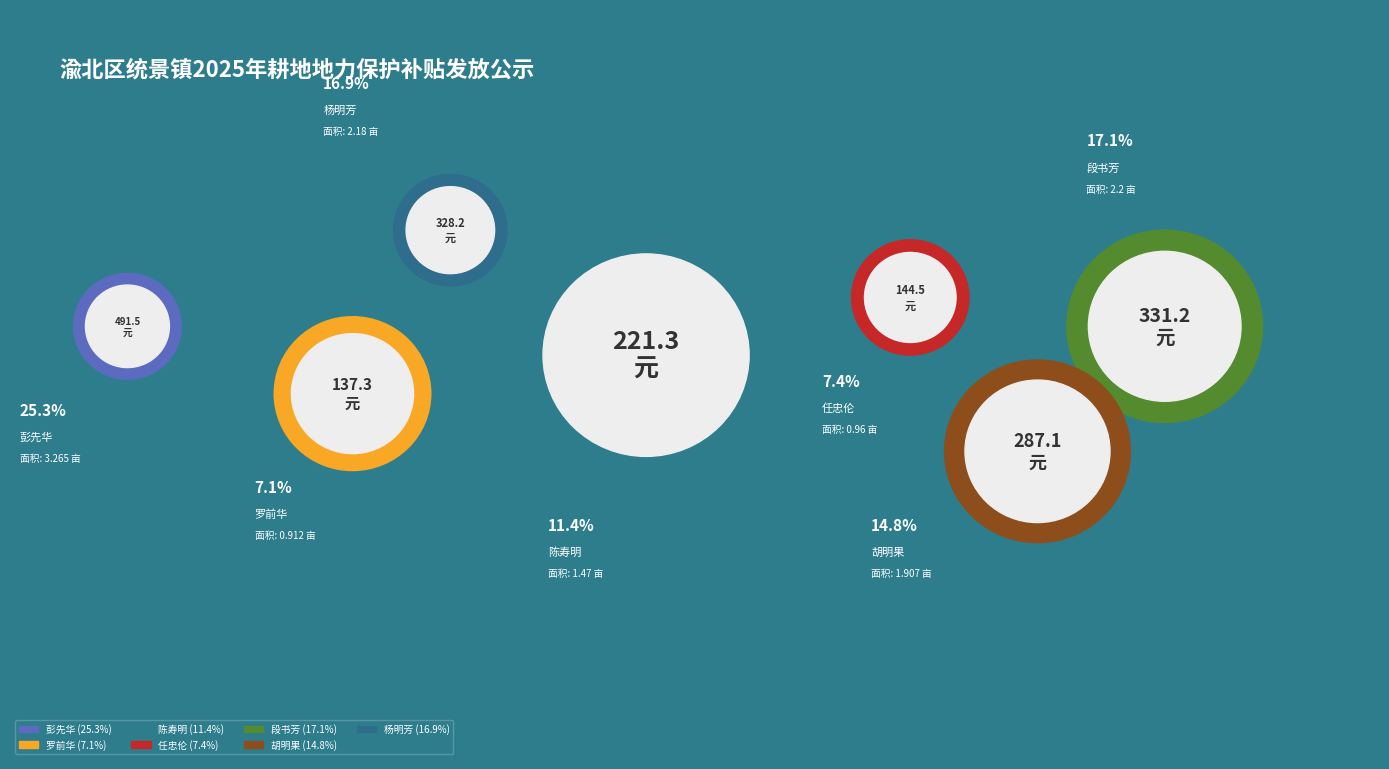

Which category has the biggest portion of the pie?

彭先华